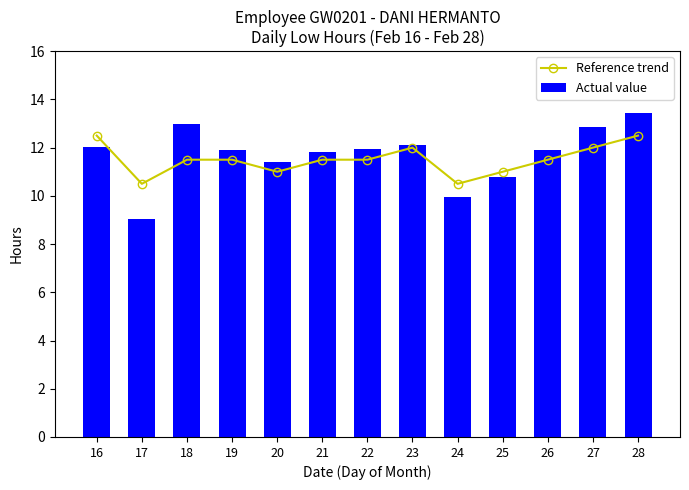

Which category has the highest value across all series?

28